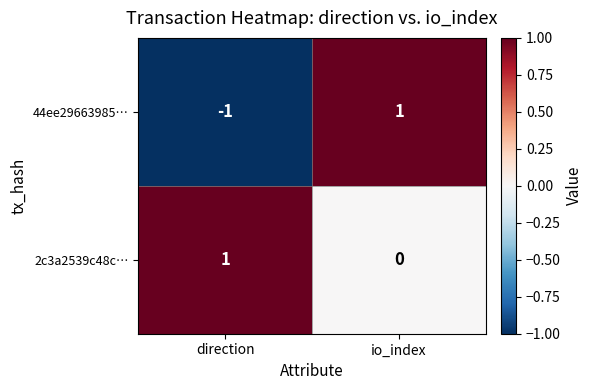

Which series has the largest range (max minus min)?

44ee29663985…